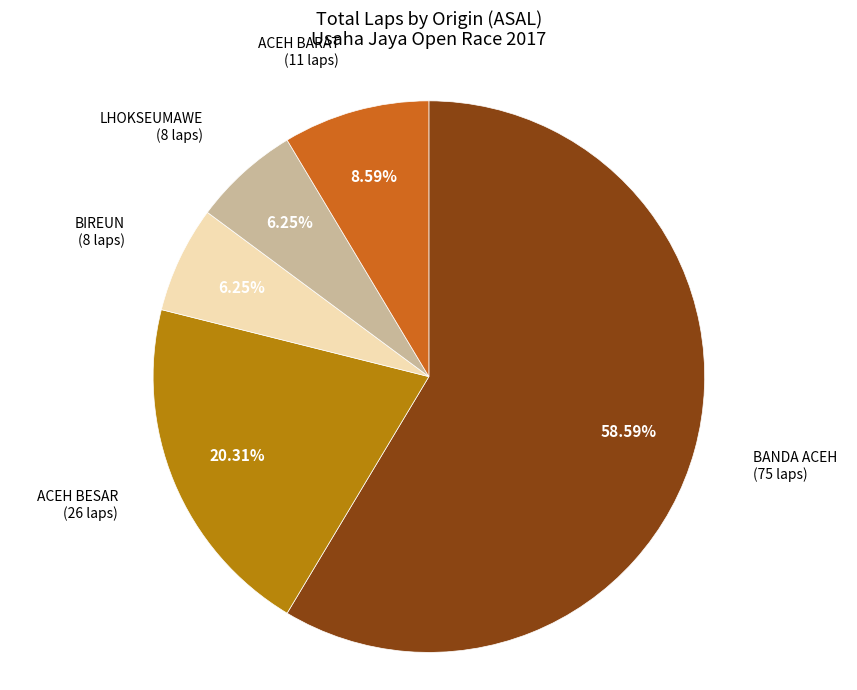

Combined, do BIREUN and ACEH BESAR account for over 50%?

No